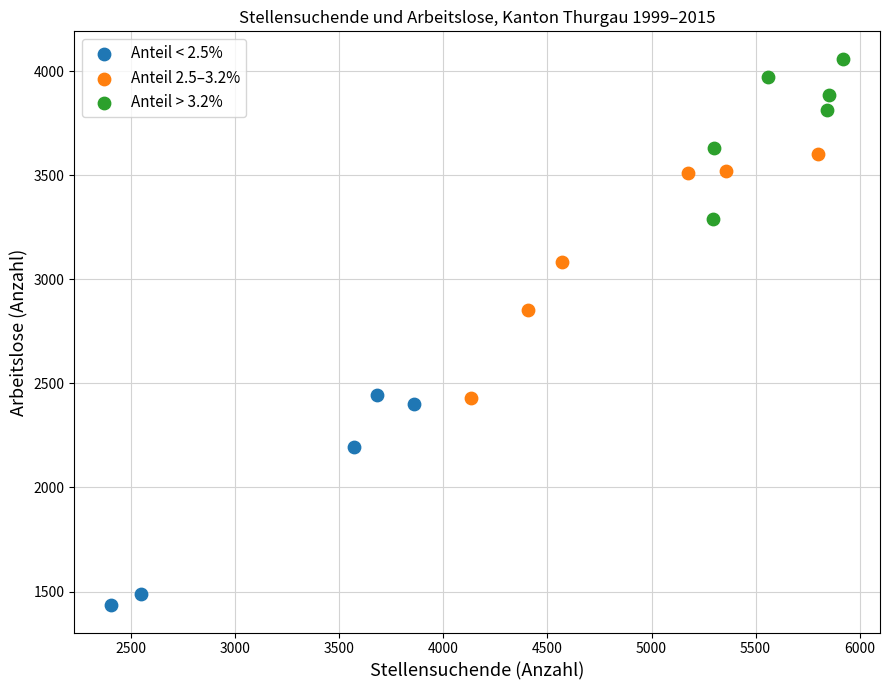

Which series contains the highest Y value?

Anteil > 3.2%